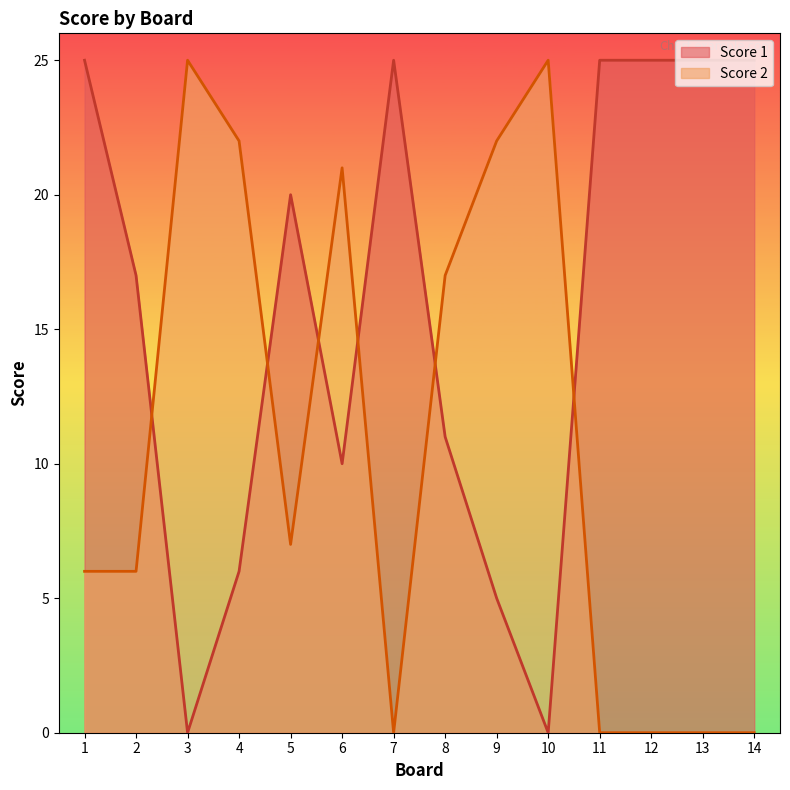

Which has a higher value, 3 or 11?

11